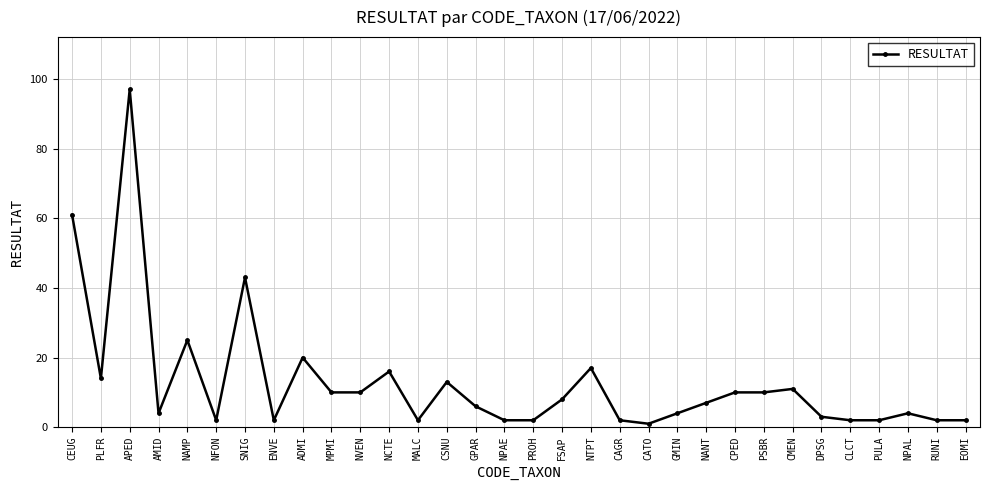

What is the change in value from ADMI to NANT?

-13